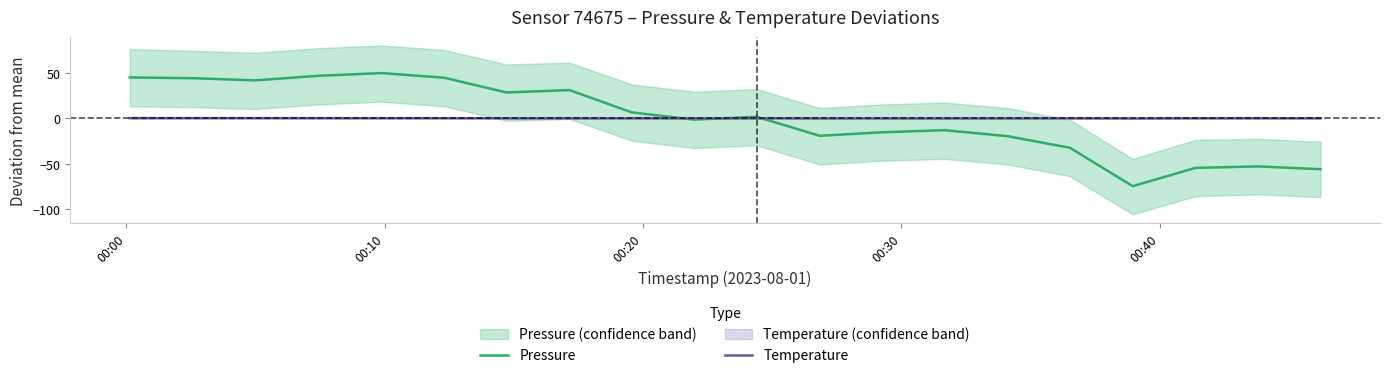

Count the number of categories in the chart.

20